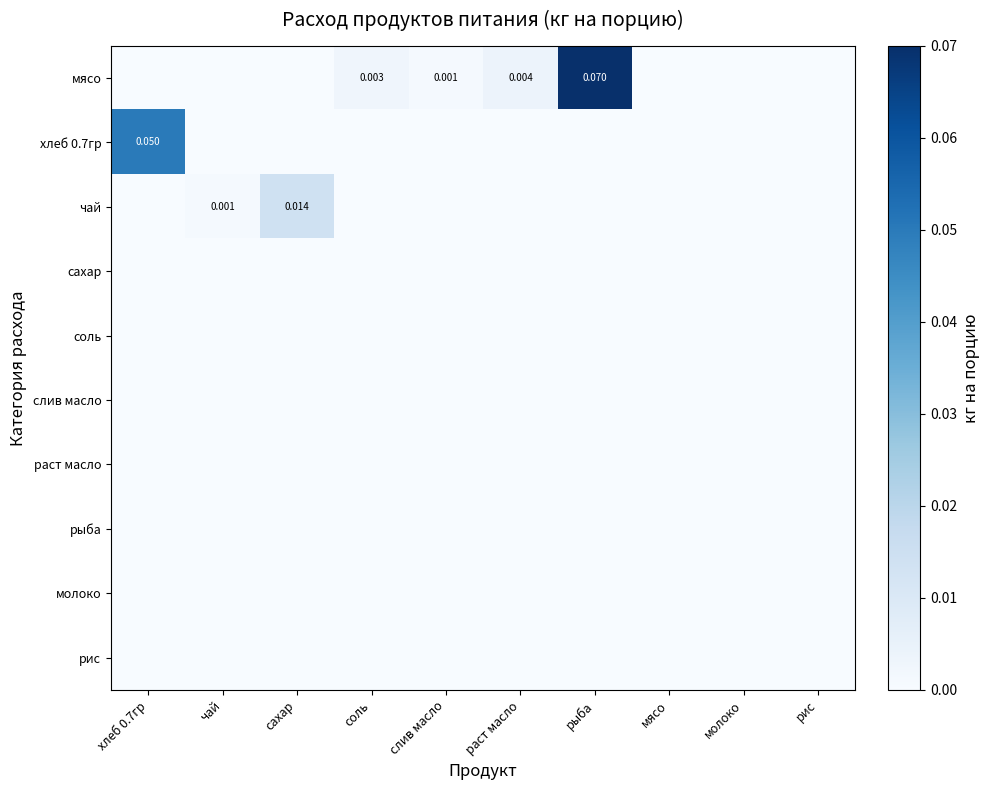

The чай series shows -0.0 at рис. True or false?

False